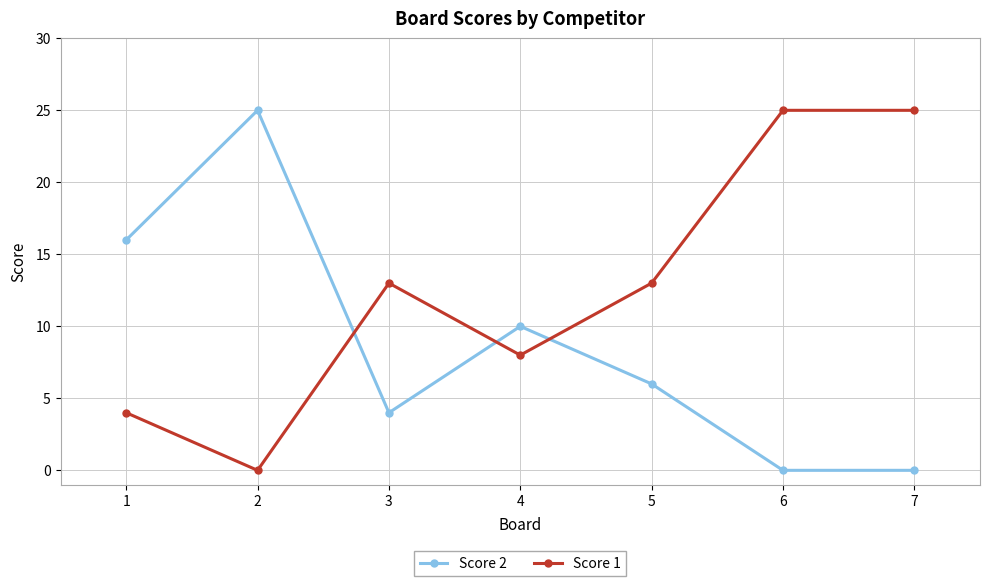

Between 2 and 3, which series saw the biggest shift?

Score 2